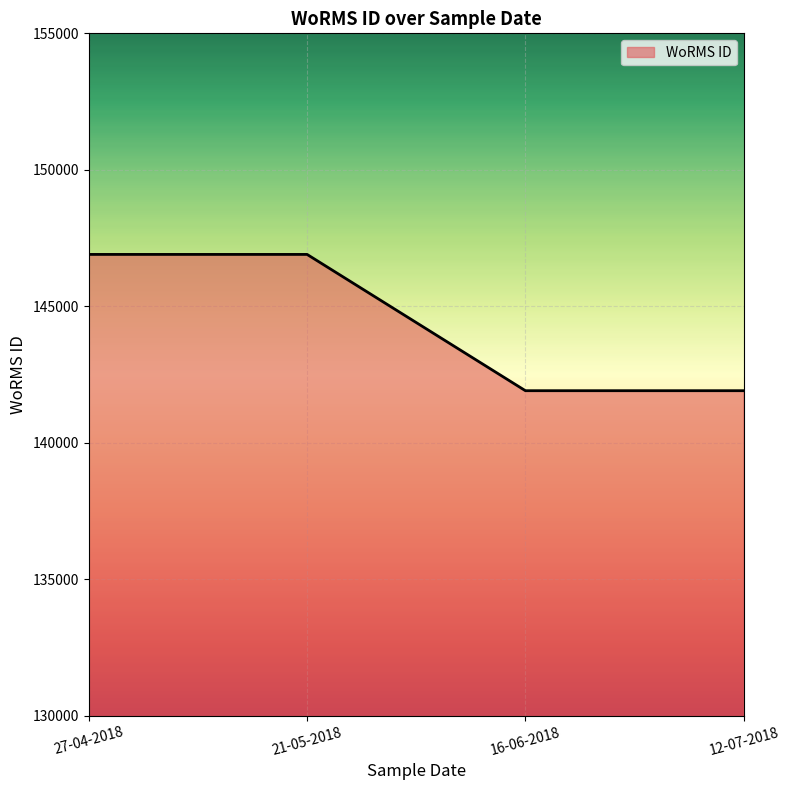

What is the smallest value displayed?

141907